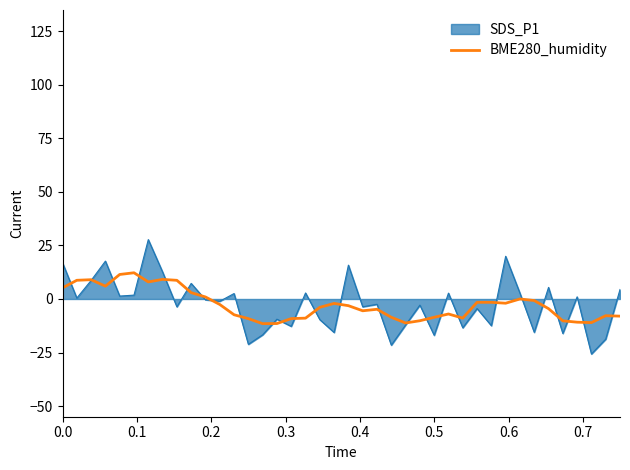

What is the maximum value shown in the chart?

27.7